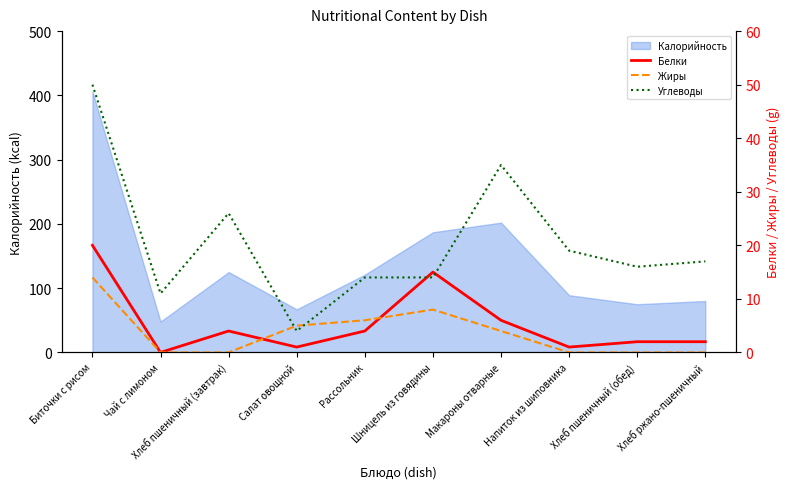

At which label does Углеводы reach its peak?

Биточки с рисом